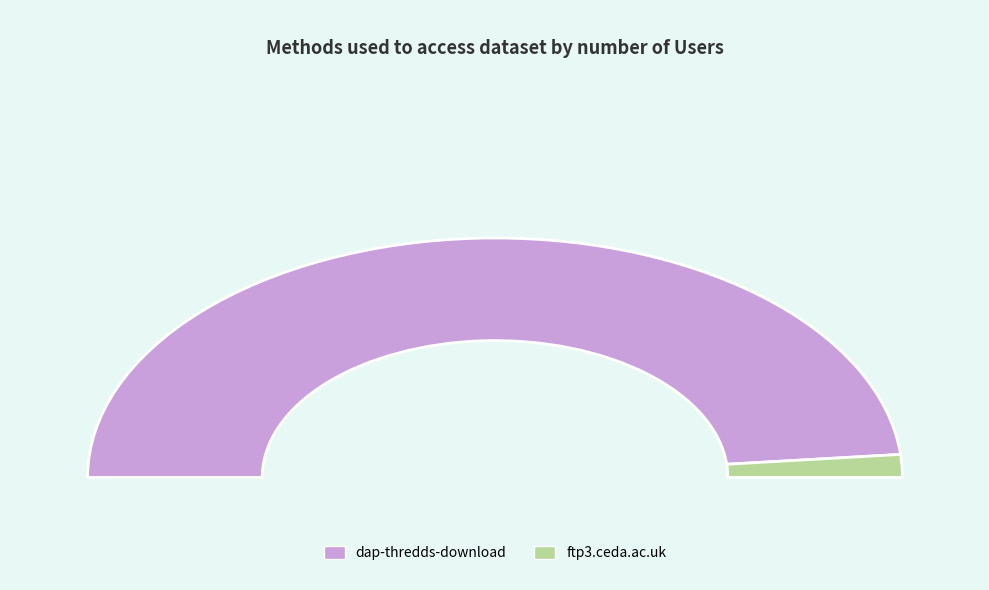

What is the majority slice?

dap-thredds-download